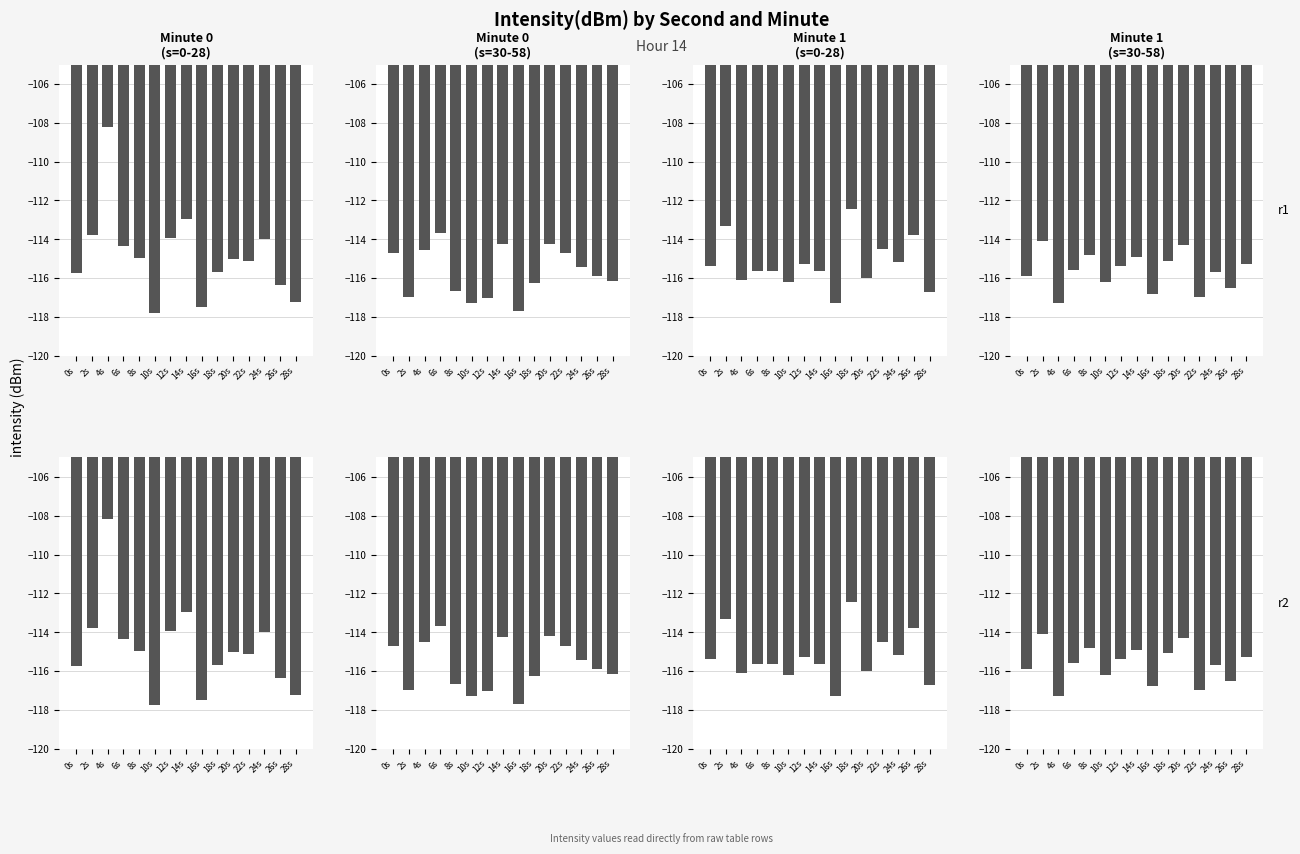

At which category is the sum across all series the highest?

4s